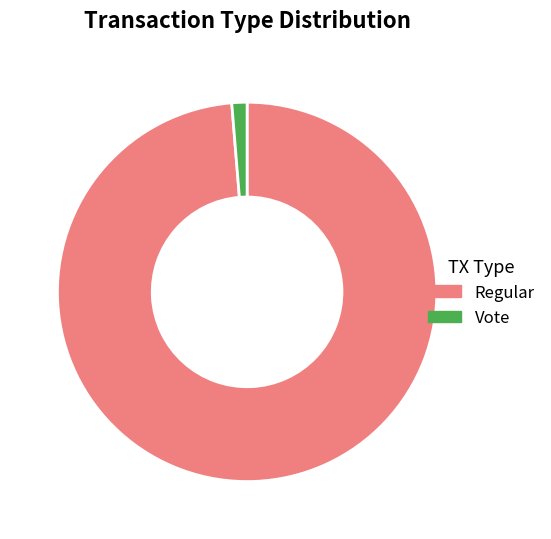

Is it true that Regular is 86% of the pie?

False